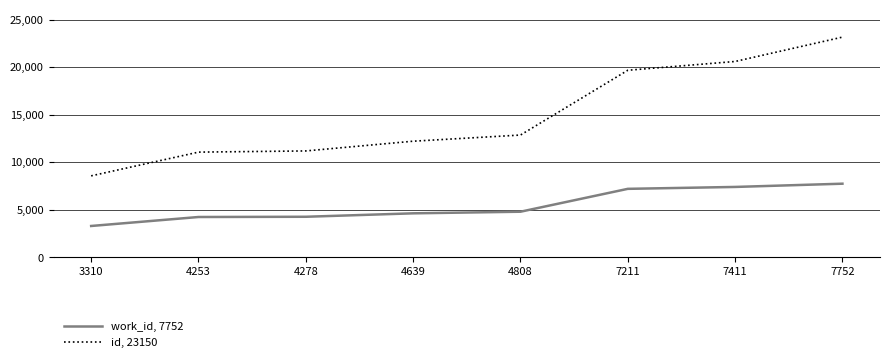

What is the difference between the maximum and second lowest values in the work_id, 7752 series?

3499